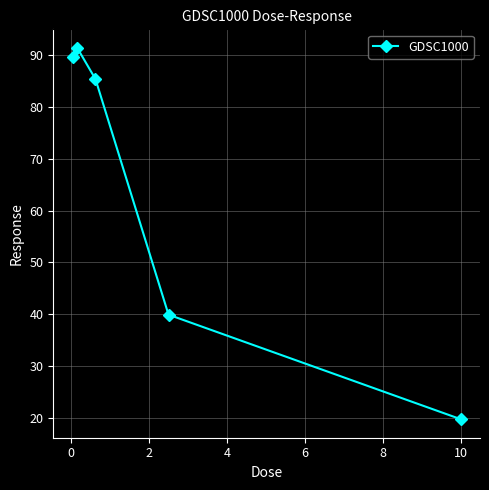

How many data points does each series have?

5